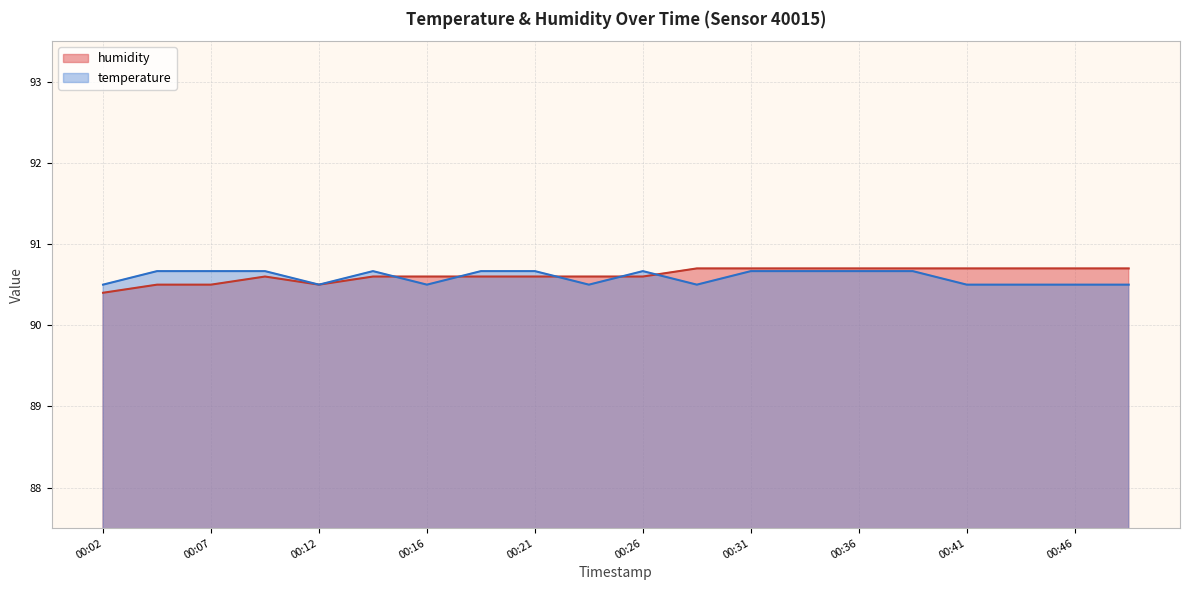

True or false: humidity and temperature intersect in this chart.

True